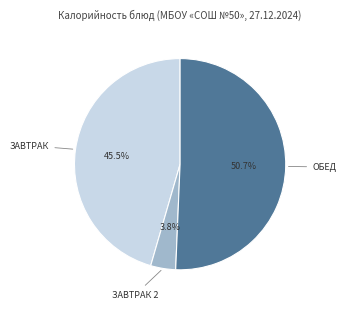

Is there any slice that represents more than half of the pie?

Yes